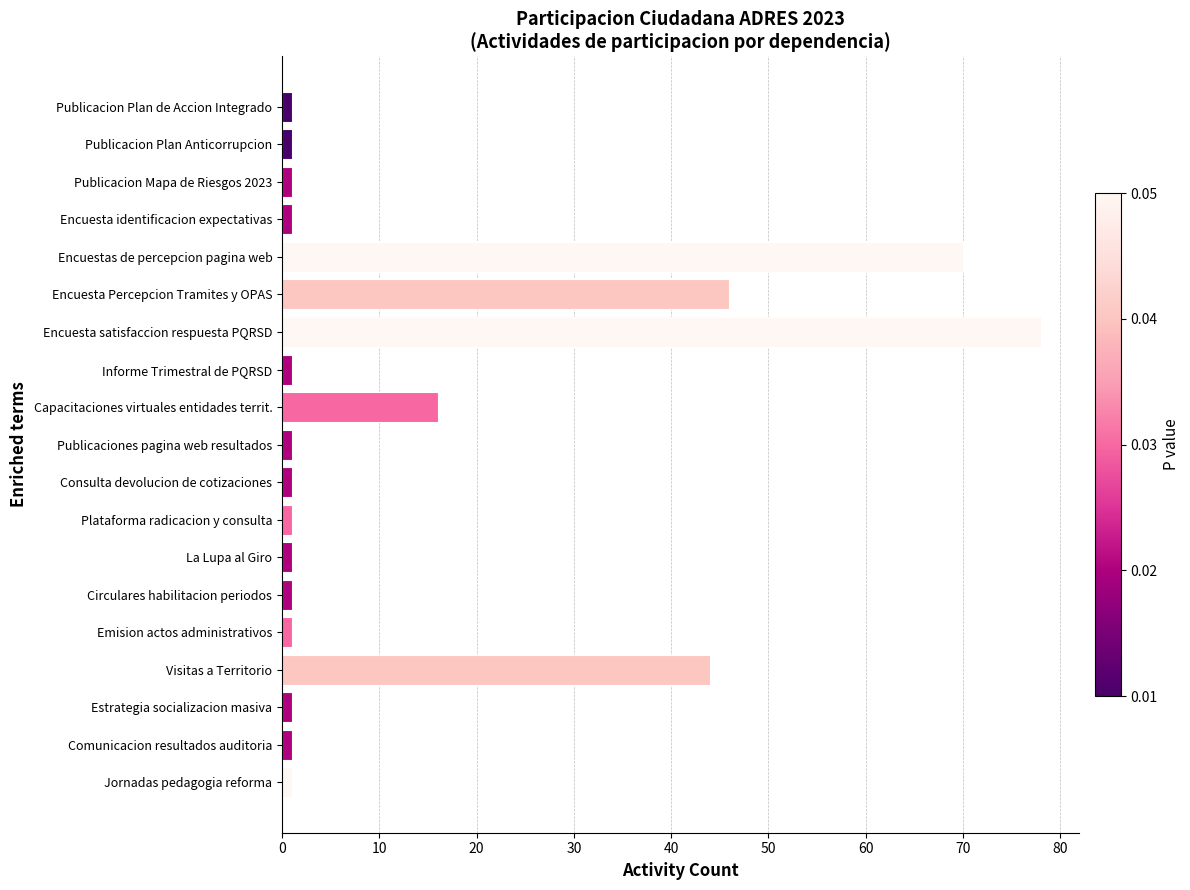

The chart shows a value of 62 at Visitas a Territorio. True or false?

False